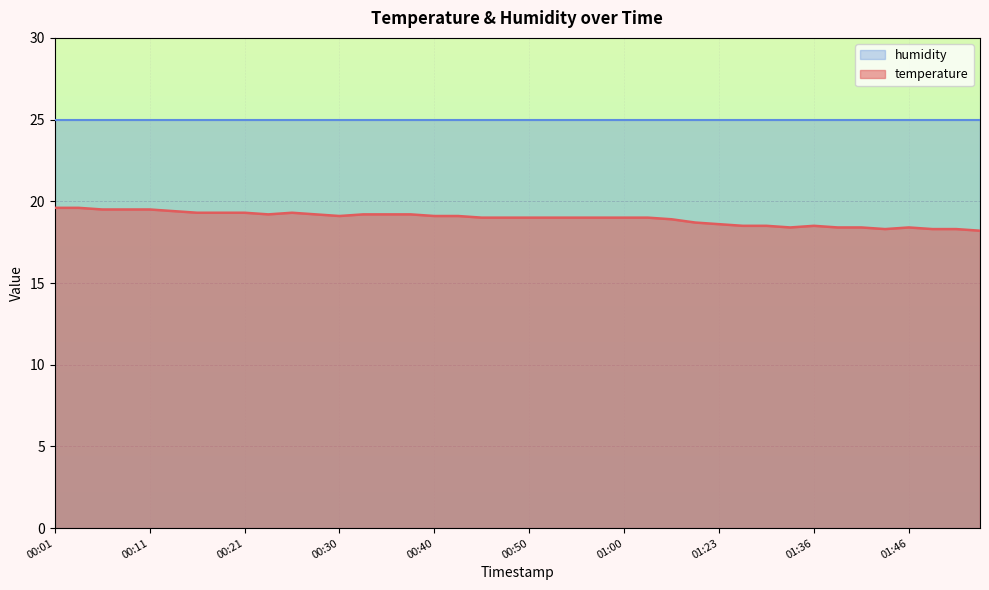

True or false: the data shows 33.8 at 00:13.

False